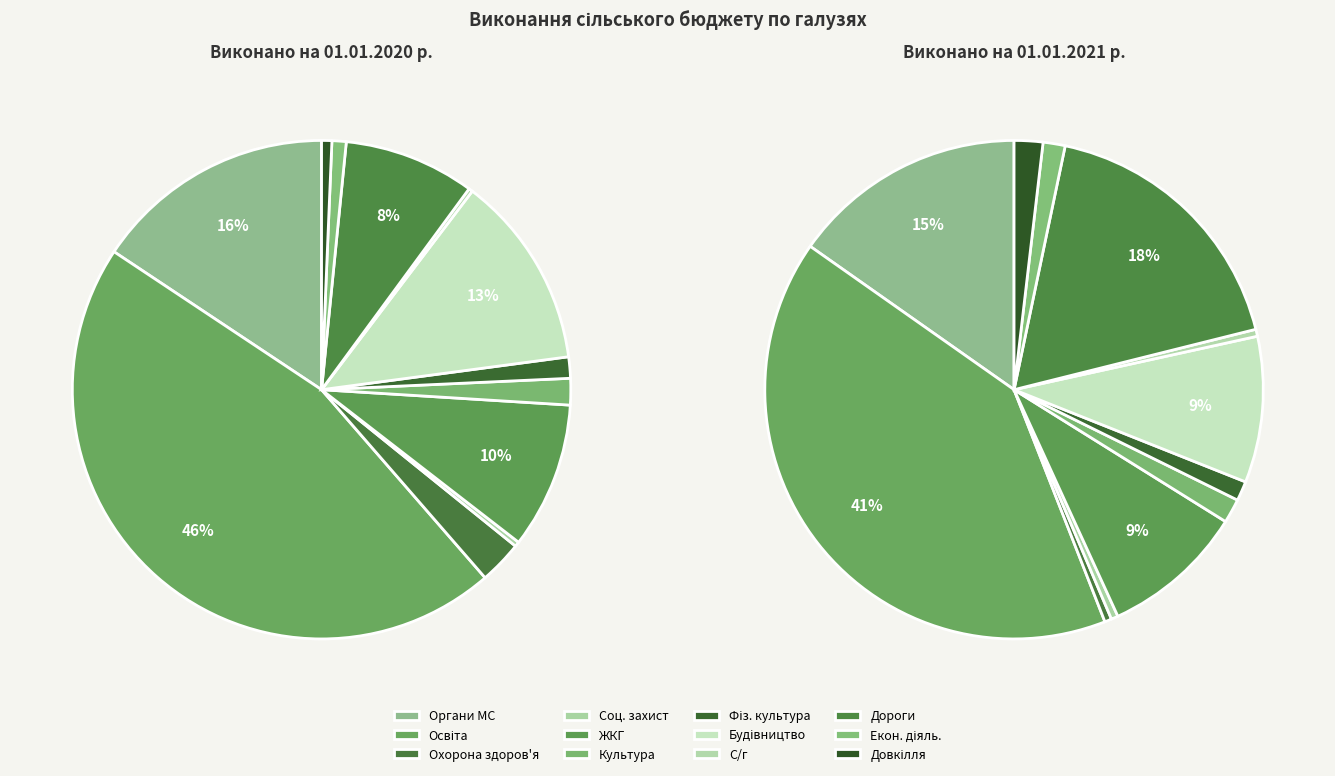

Which slice is the largest?

Освіта